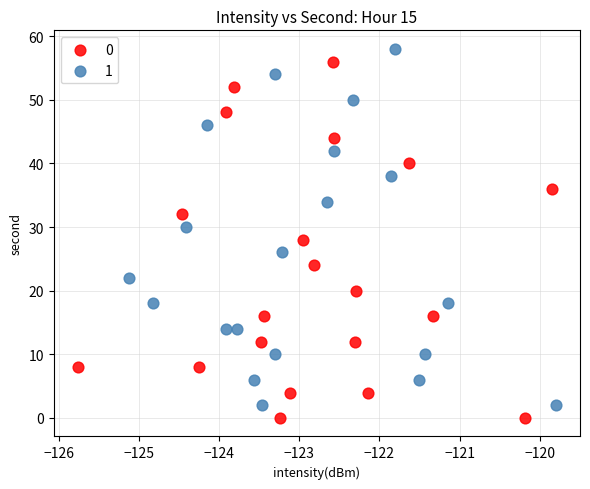

What are all the series names shown in the legend?

0, 1